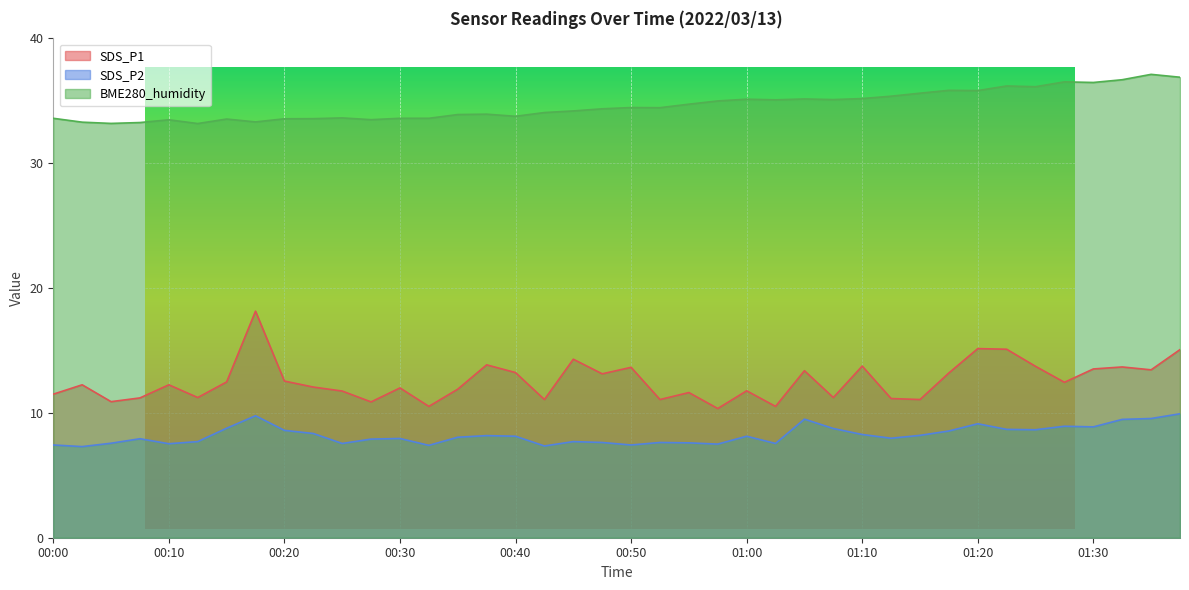

Reading left to right, what are all the values shown in this chart?

SDS_P1: 11.5	12.2	10.9	11.2	12.2	11.2	12.5	18.1	12.6	12.1	11.8	10.9	12.0	10.5	11.9	13.8	13.2	11.1	14.3	13.1	13.7	11.1	11.6	10.3	11.8	10.5	13.4	11.2	13.8	11.2	11.1	13.2	15.2	15.1	13.7	12.4	13.5	13.7	13.4	15.1
SDS_P2: 7.4	7.3	7.6	7.9	7.5	7.7	8.8	9.8	8.6	8.3	7.5	7.9	8.0	7.4	8.1	8.2	8.1	7.3	7.7	7.6	7.4	7.6	7.6	7.5	8.1	7.5	9.5	8.8	8.3	8.0	8.2	8.6	9.1	8.7	8.7	8.9	8.9	9.5	9.6	9.9
BME280_humidity: 33.6	33.3	33.2	33.3	33.5	33.2	33.5	33.3	33.6	33.6	33.6	33.5	33.6	33.6	33.9	33.9	33.8	34.1	34.2	34.4	34.5	34.5	34.7	35.0	35.1	35.1	35.1	35.1	35.2	35.4	35.6	35.8	35.8	36.2	36.1	36.5	36.5	36.7	37.1	36.9